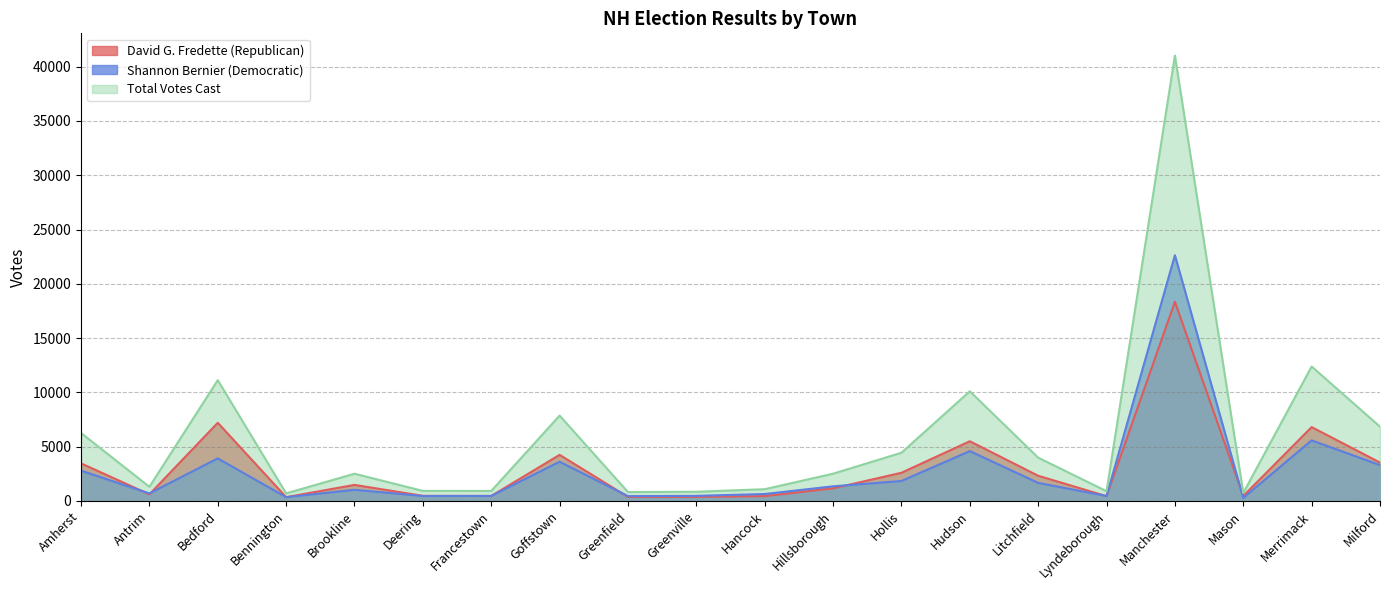

At which category does the chart reach its peak across all series?

Manchester